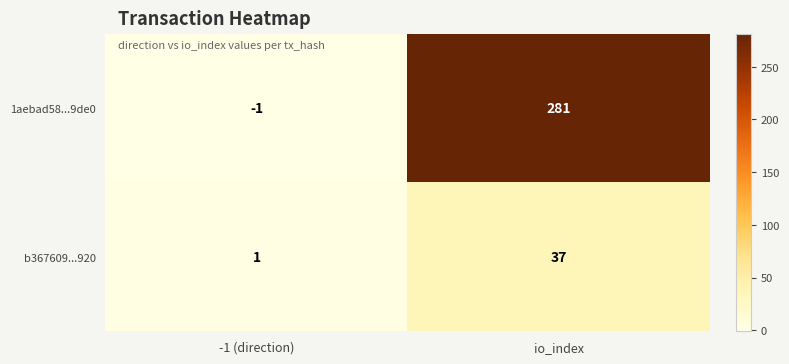

What is the maximum value shown in the chart?

281